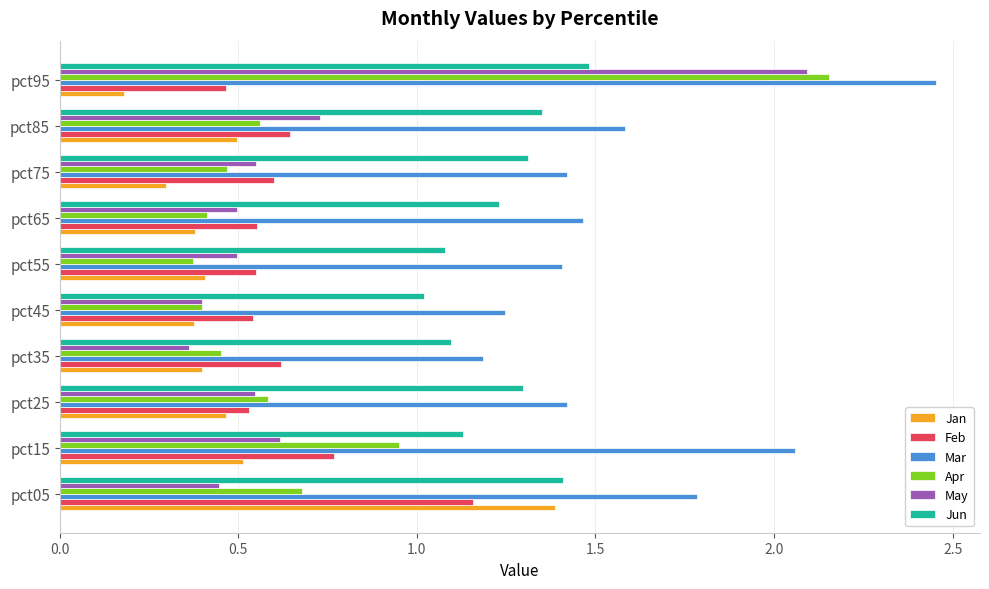

What is the difference between the maximum and minimum values in the May series?

1.7